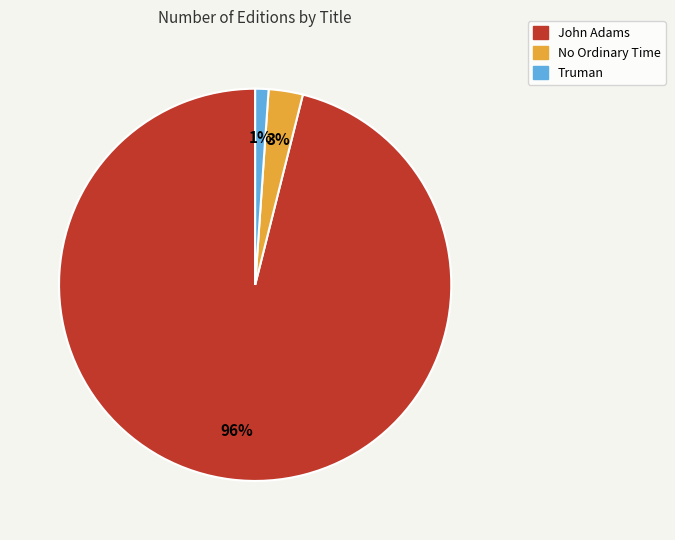

The No Ordinary Time slice represents 12% of the pie. True or false?

False